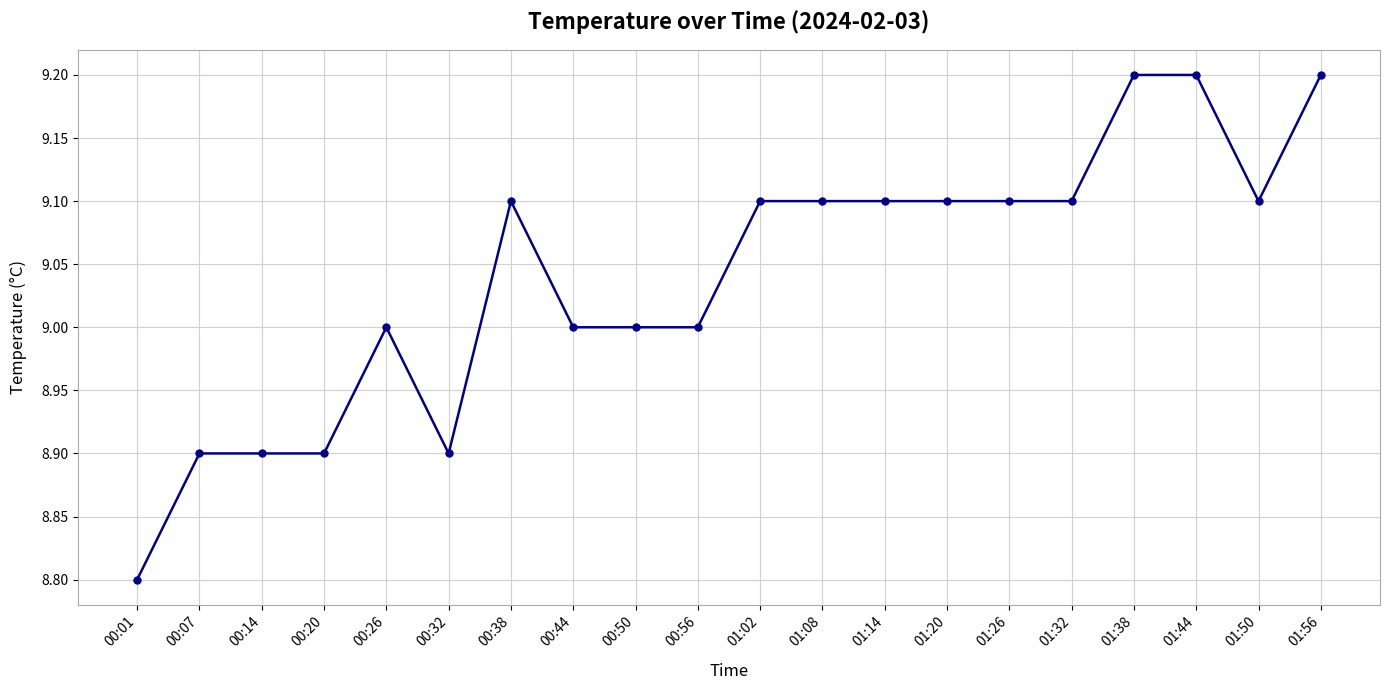

What is the value of the 13th point from the left?

9.1